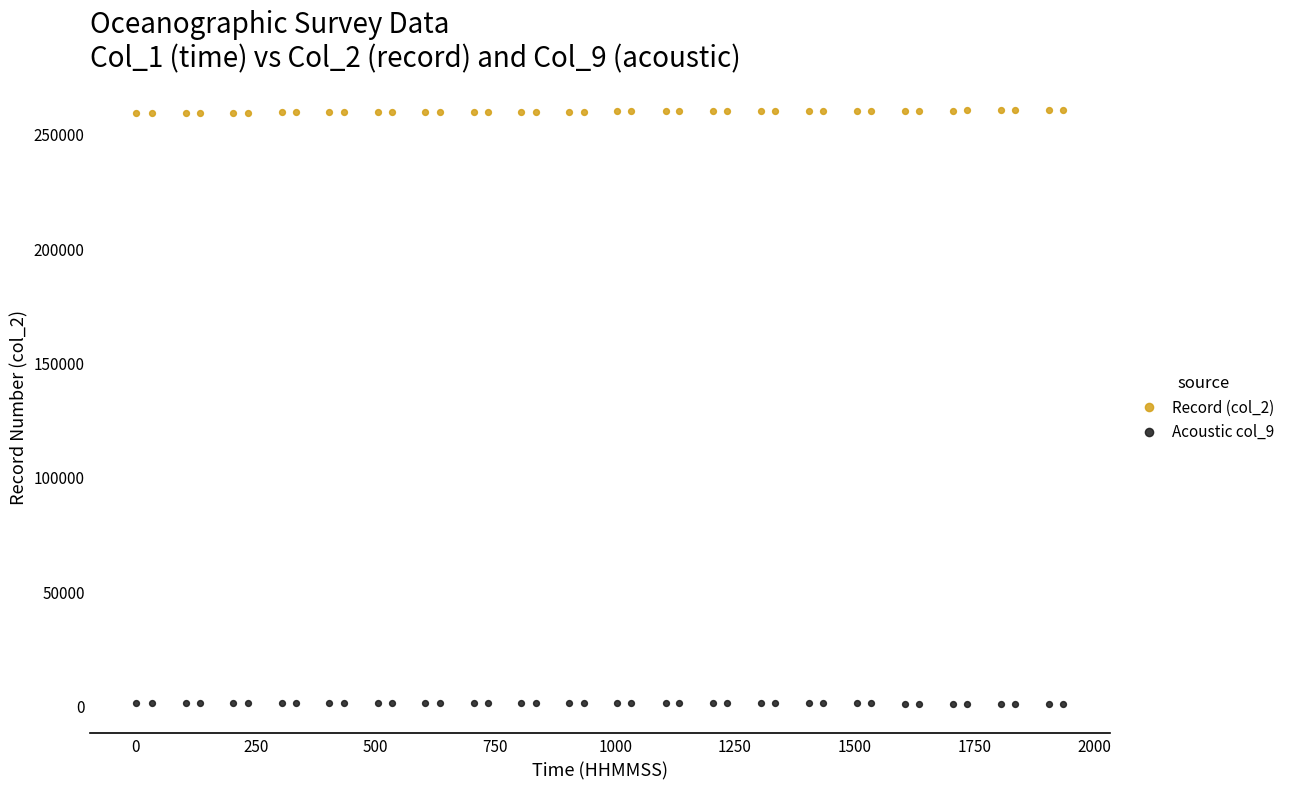

What is the X range (max minus min) for the scatter plot?

1935.0